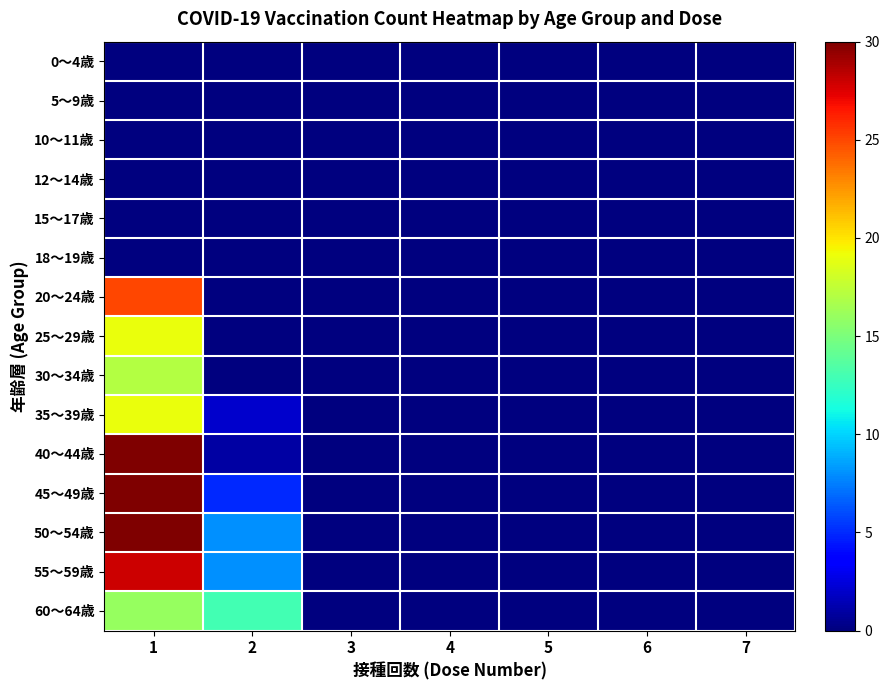

Which series has the widest spread of values?

40～44歳